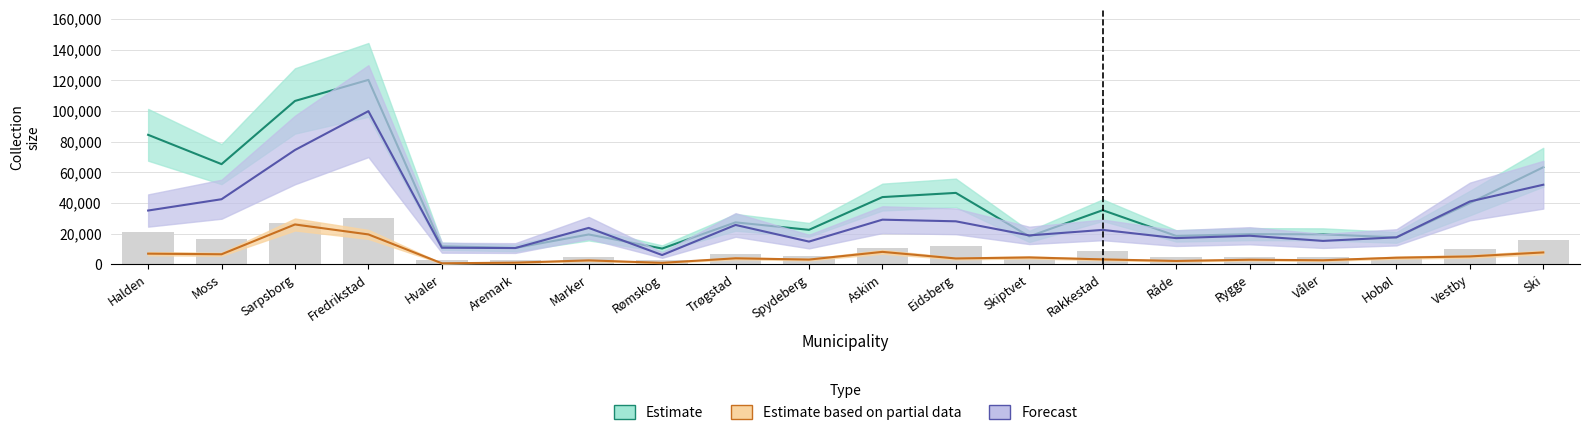

The Tilvekst bøker totalt series shows 28203 at Ski. True or false?

False